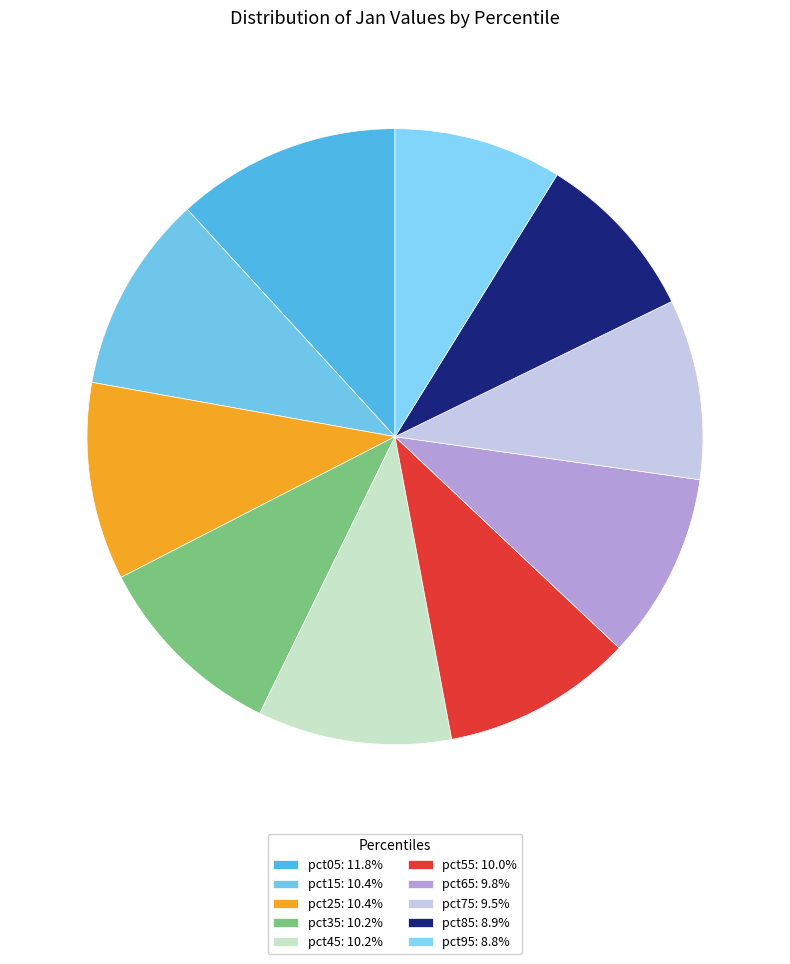

Count the number of slices in the pie.

10